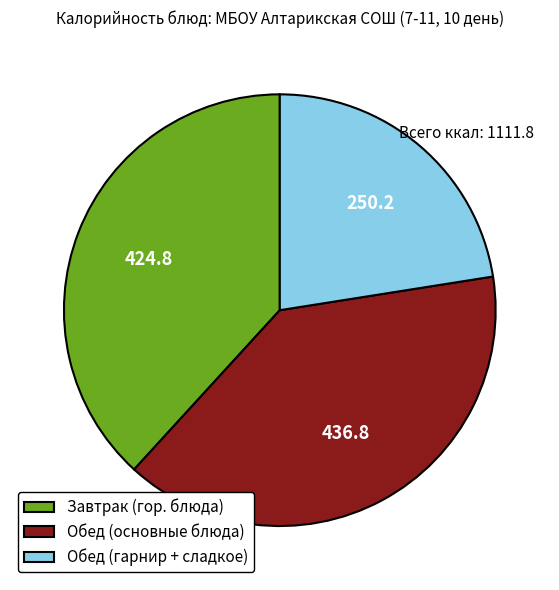

How many segments does this pie chart have?

3